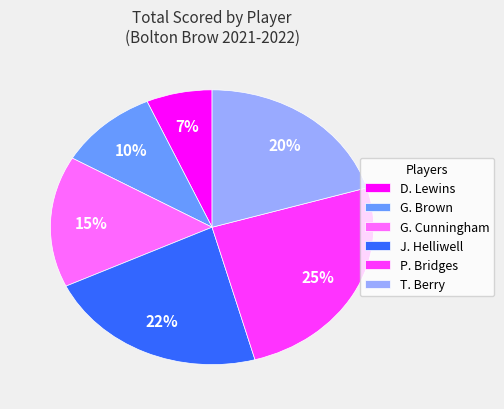

Rank the categories by value from highest to lowest.

P. Bridges, J. Helliwell, T. Berry, G. Cunningham, G. Brown, D. Lewins